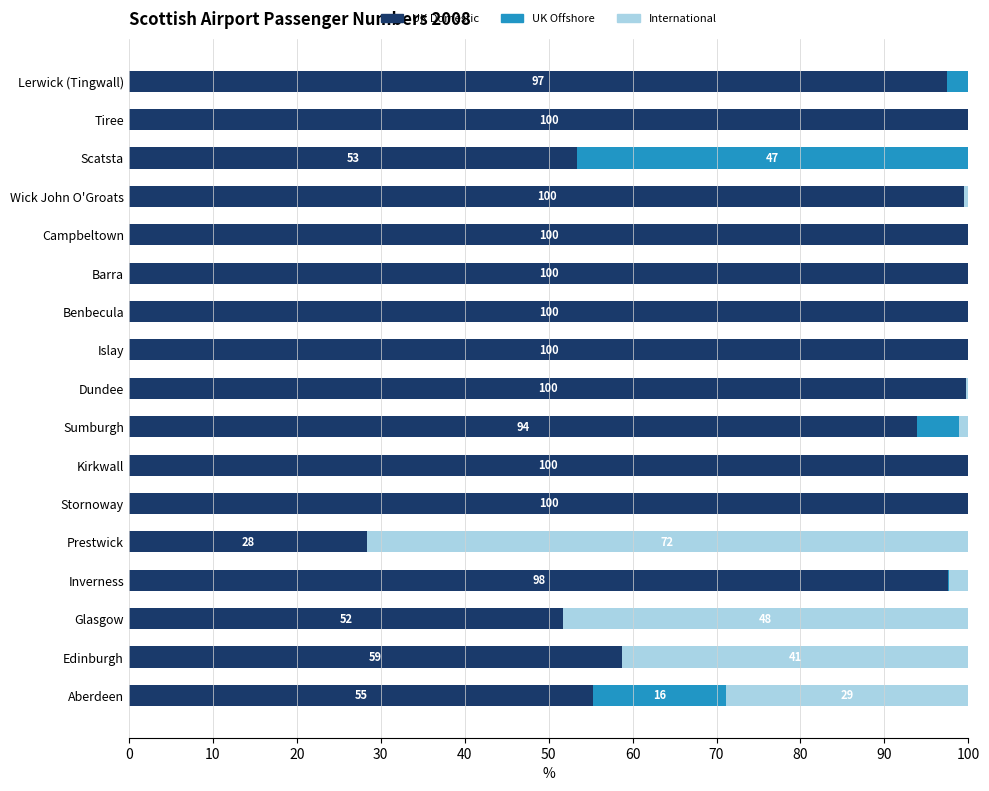

The value of UK Domestic at Glasgow is 51.7. True or false?

True